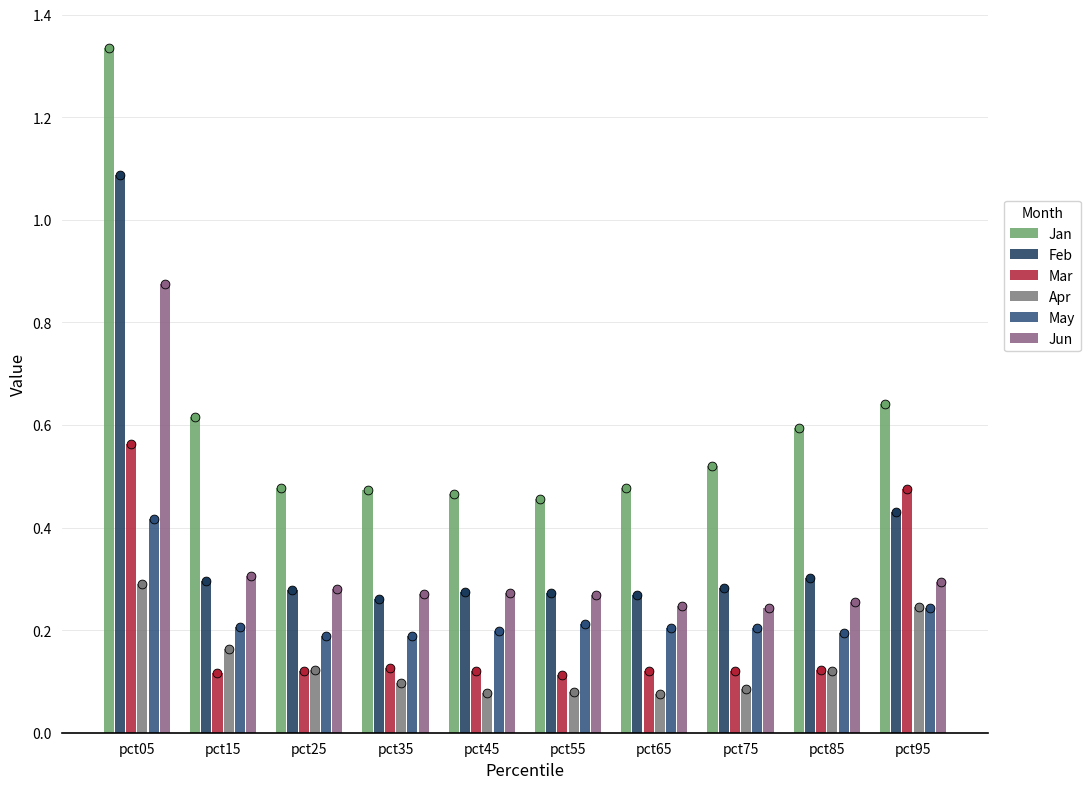

Which series contains the highest Y value?

Jan